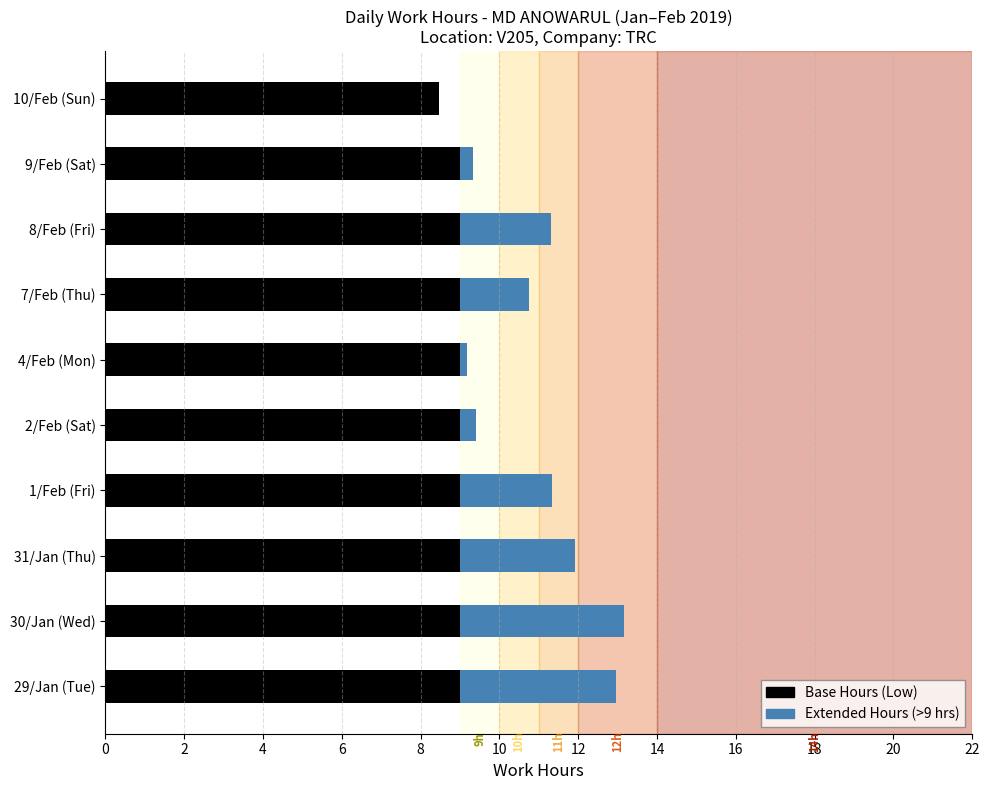

What is the average value of the Base Hours (Low) series?

8.9